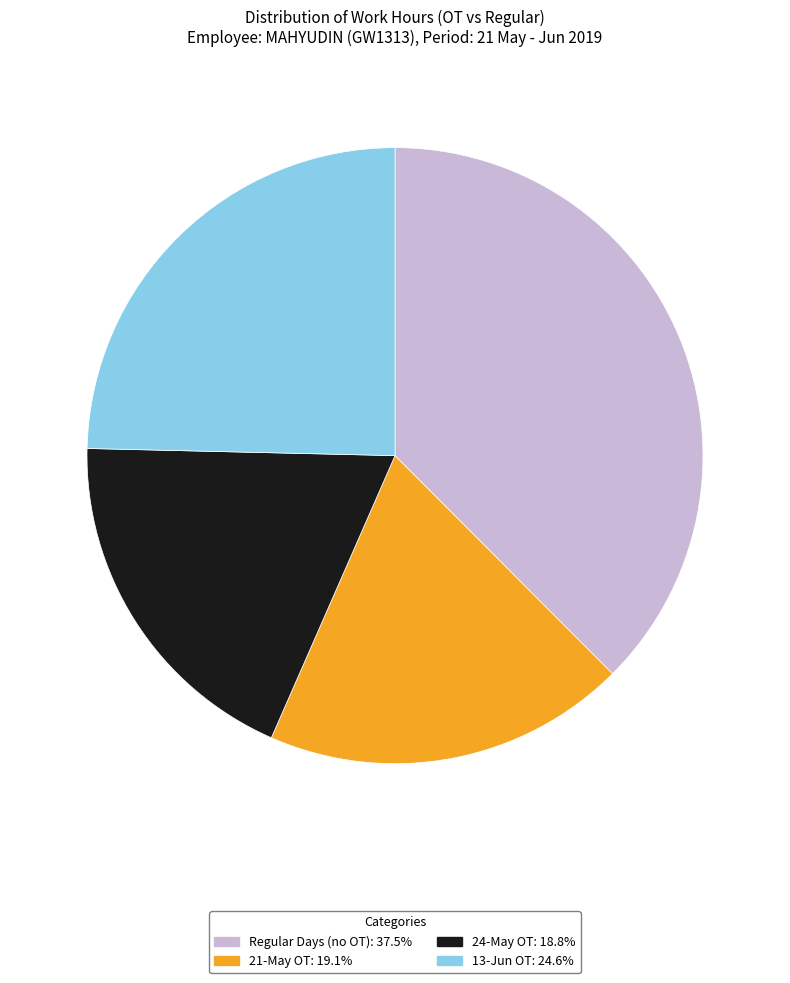

Do 24-May OT: 18.8% and 21-May OT: 19.1% together represent more than half of the pie?

No